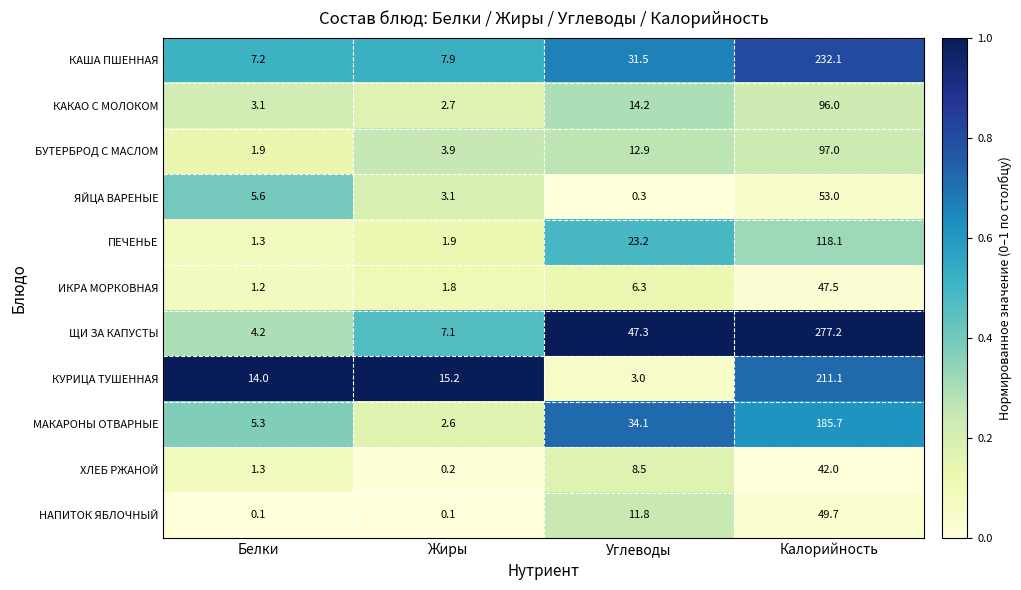

The МАКАРОНЫ ОТВАРНЫЕ series shows 1.3 at Жиры. True or false?

False